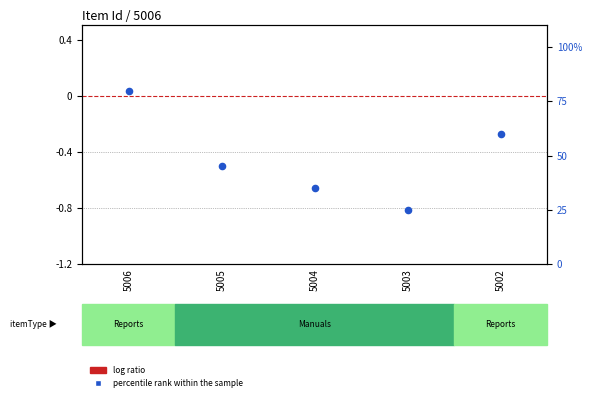

Which series has the largest Y range (max minus min)?

percentile rank within the sample